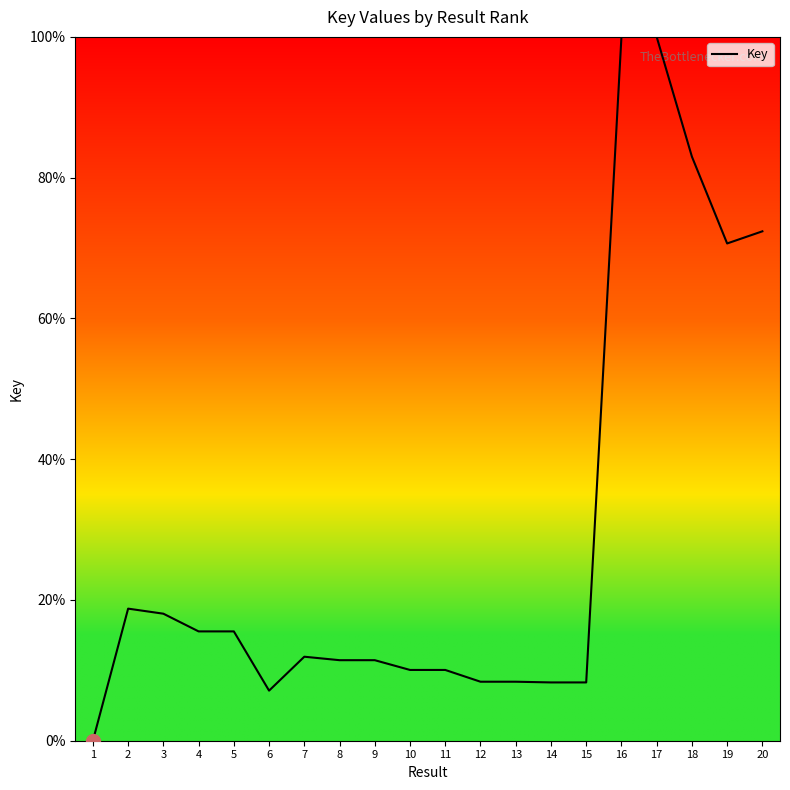

What is the maximum value shown in the chart?

100.0